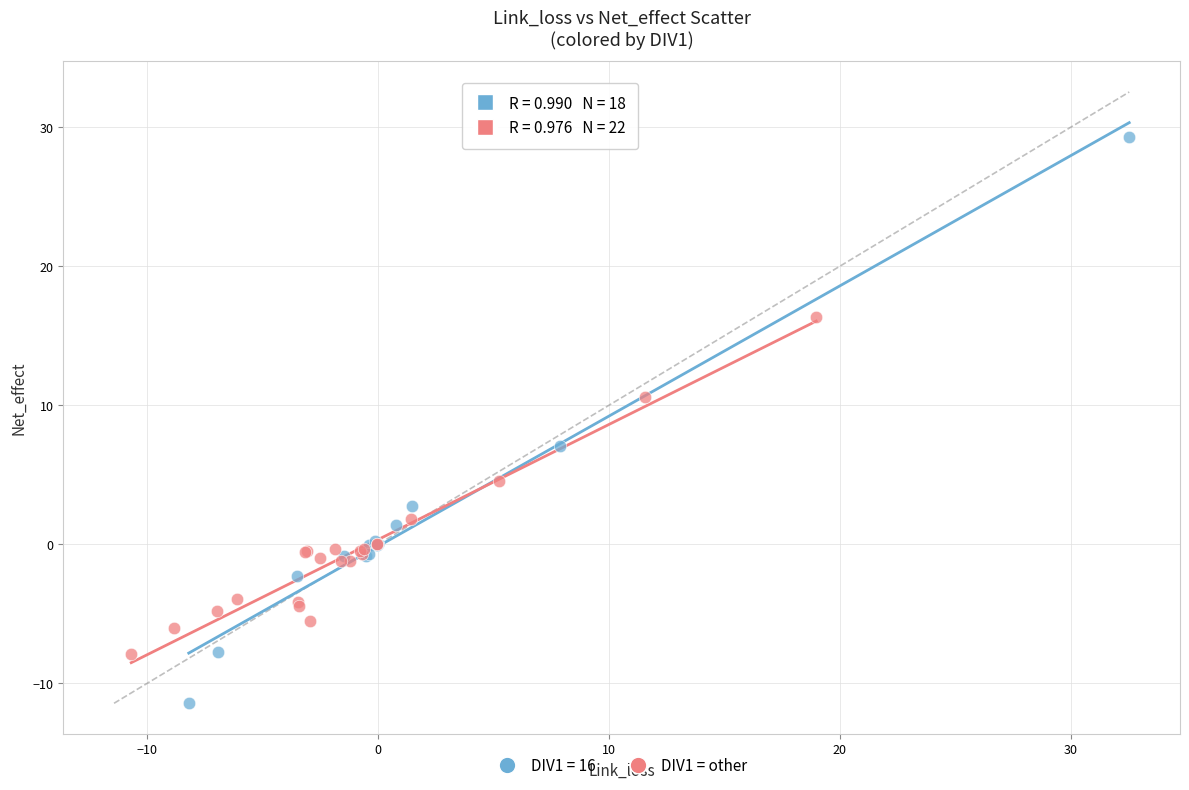

Which series reaches the maximum Y coordinate?

DIV1 = 16